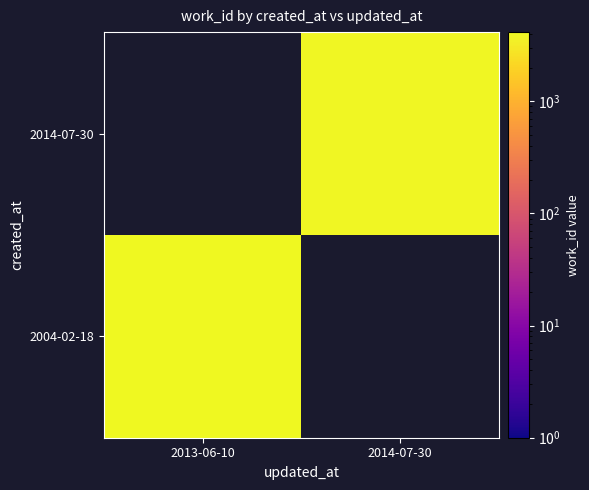

Is it true that 2004-02-18 equals 2420.0 at 2013-06-10?

False